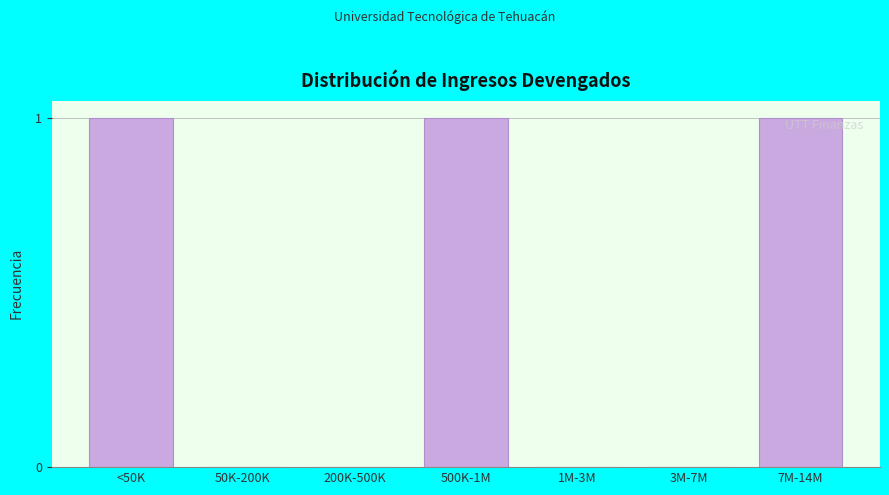

Reading left to right, extract all data points from this chart.

<50K=1	50K-200K=0	200K-500K=0	500K-1M=1	1M-3M=0	3M-7M=0	7M-14M=1